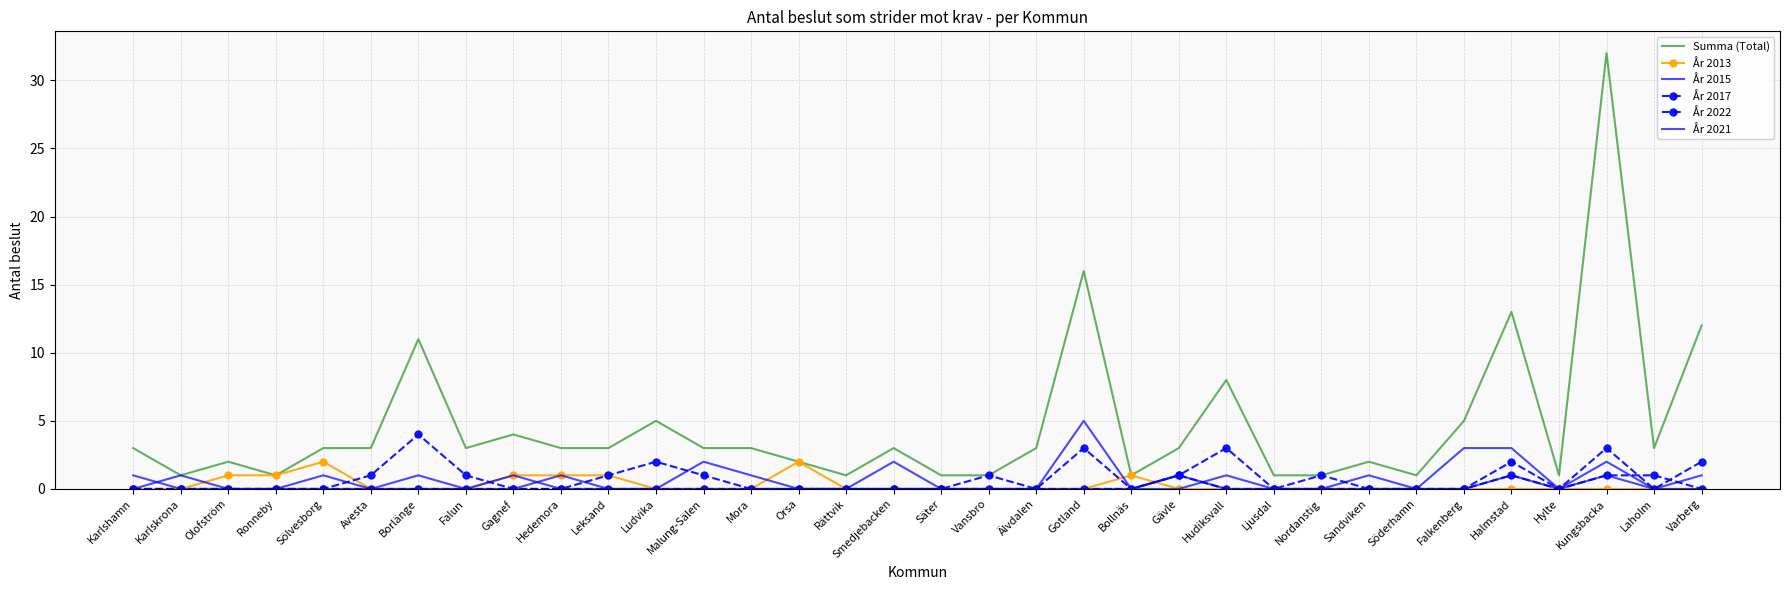

Which series has the largest range (max minus min)?

Summa (Total)